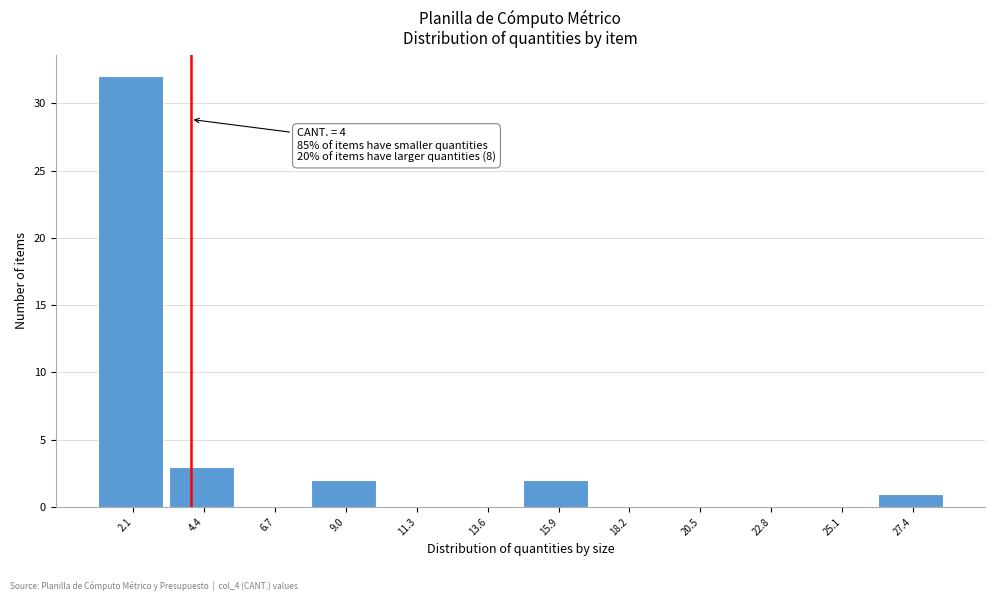

Over which range of the x-axis is the bar tallest?

1.0 to 3.5